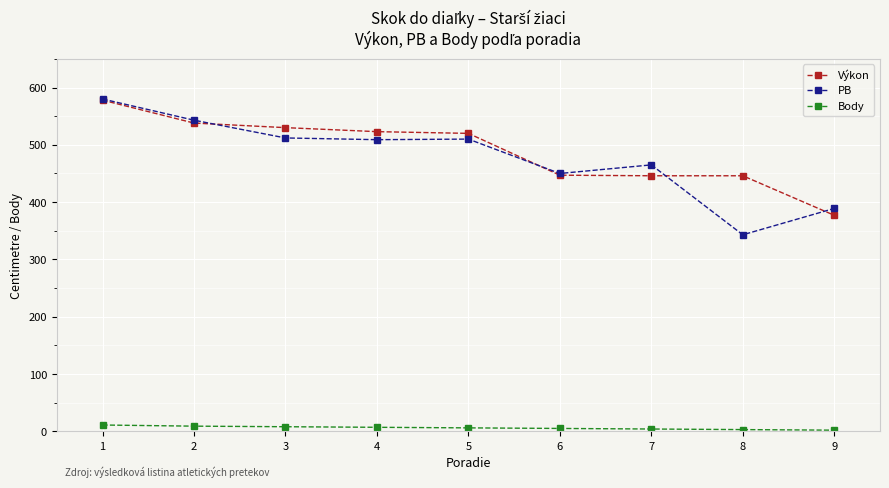

How many data points in Výkon are less than 520?

4